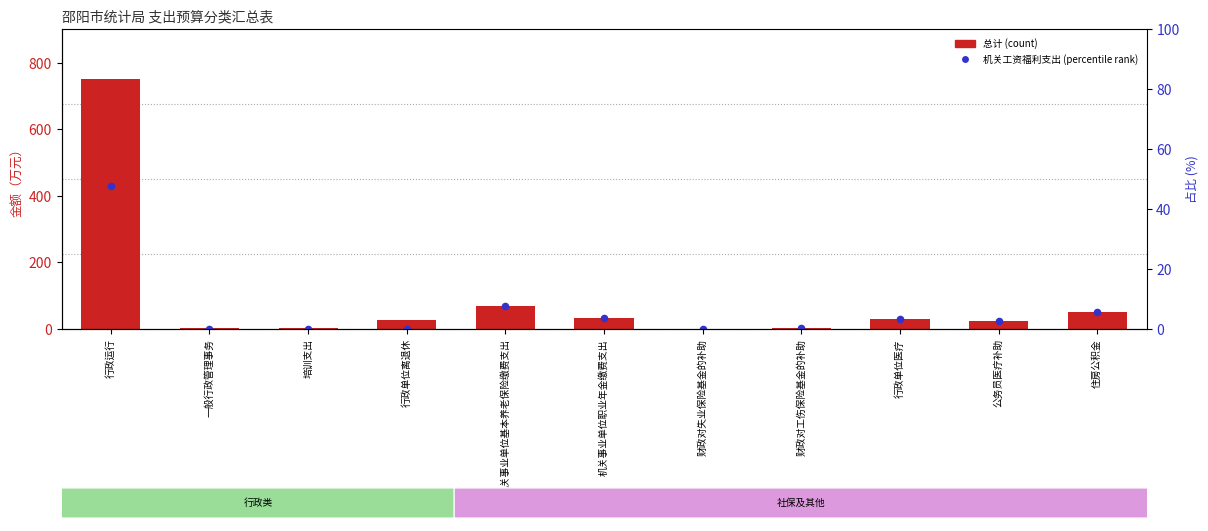

Which series reaches the minimum Y coordinate?

机关工资福利支出